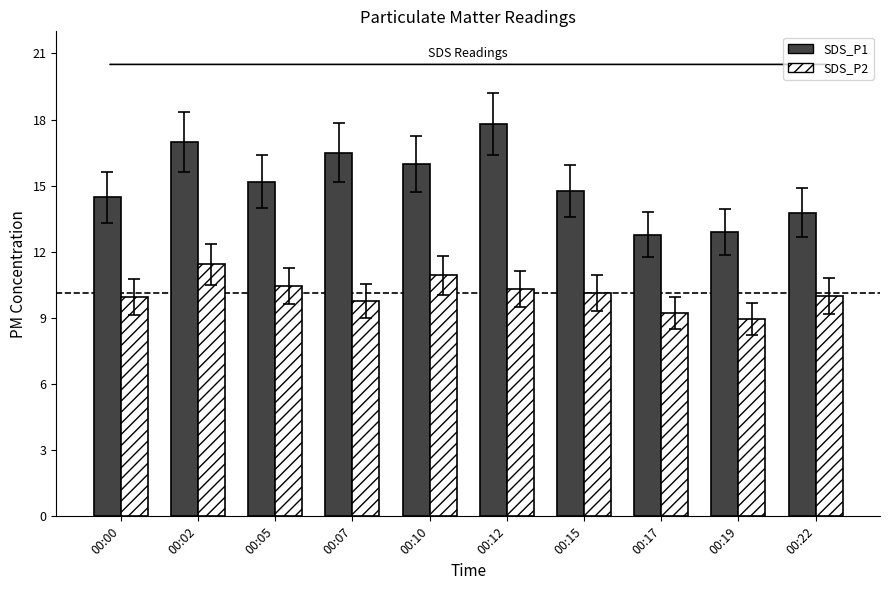

What is the value of the SDS_P1 bar at the 4th from the left?

16.5